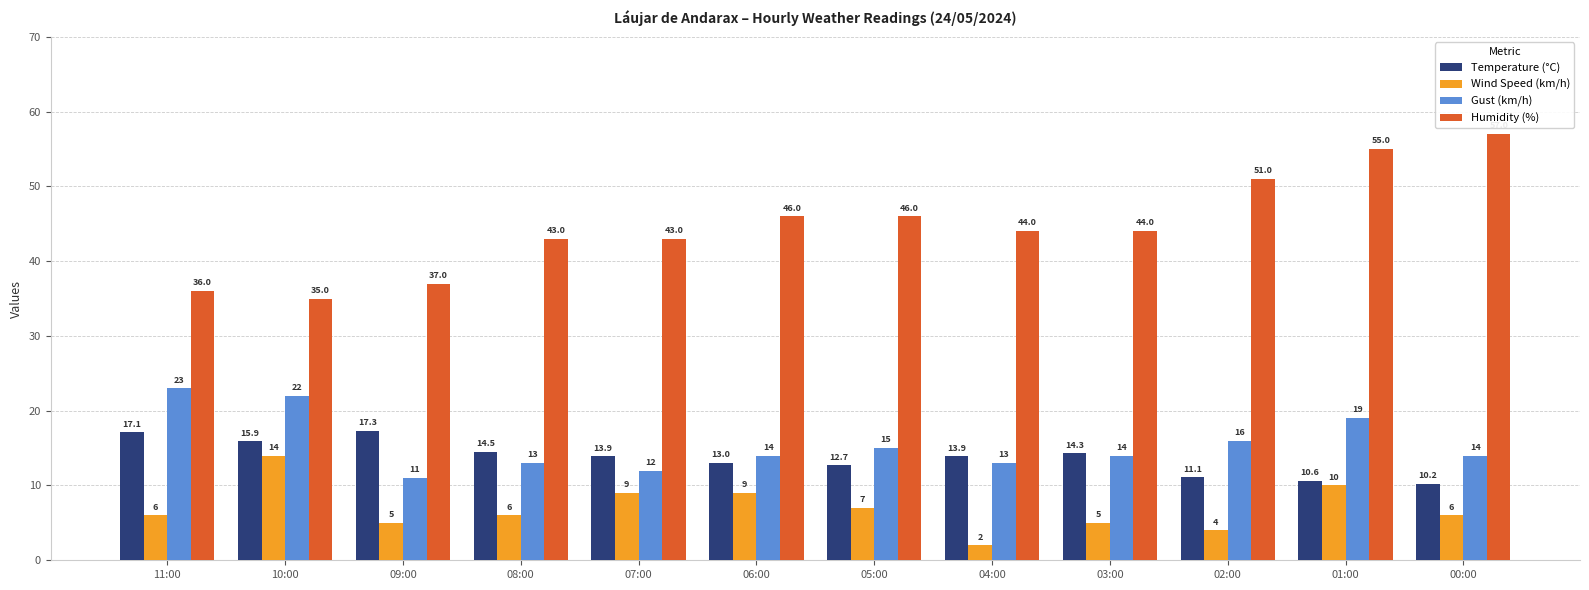

What is the sum of the Humidity (%) values at 07:00 and 02:00?

94.0